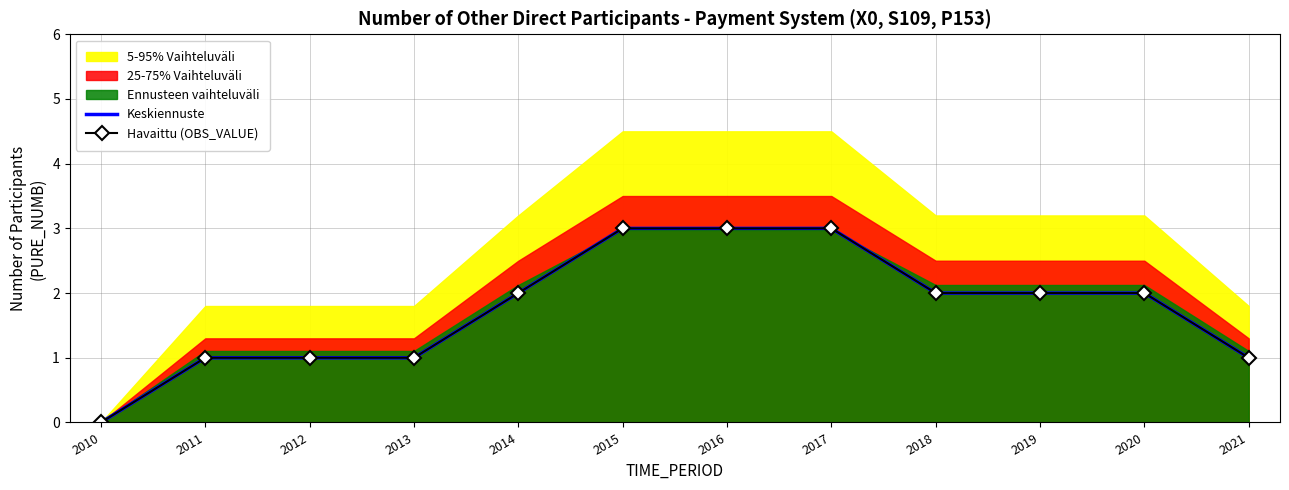

What is the total value across all series at 2012?

2